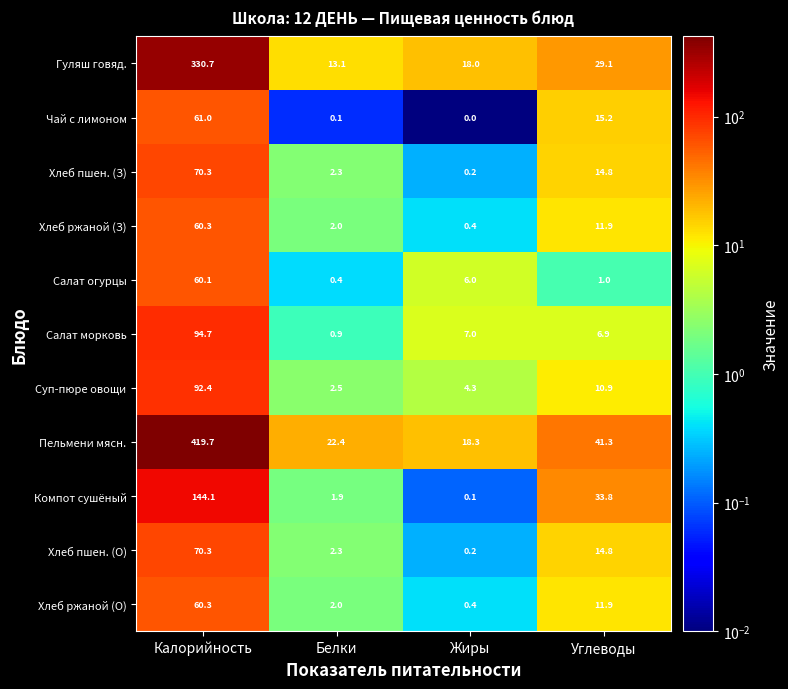

Is the value of Пельмени мясн. at Белки greater than the value of Хлеб пшен. (О) at Белки?

Yes